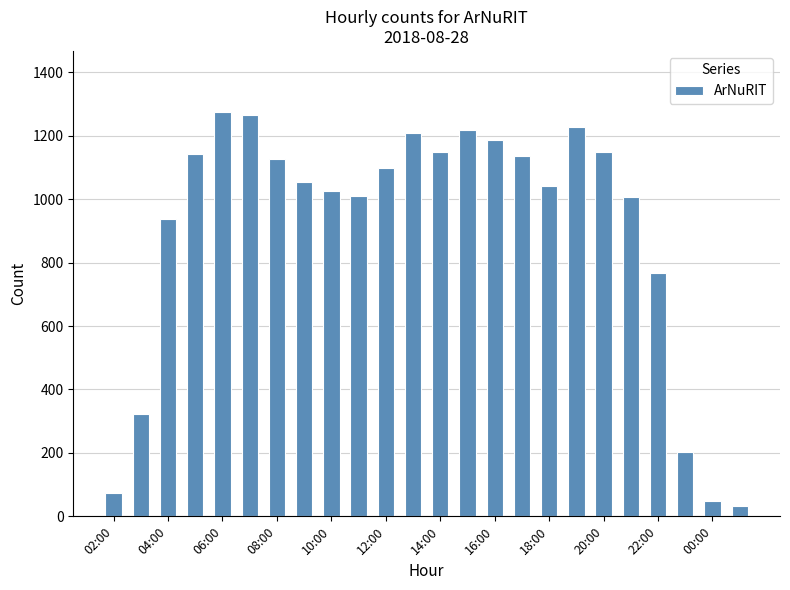

Count the number of categories in the chart.

24